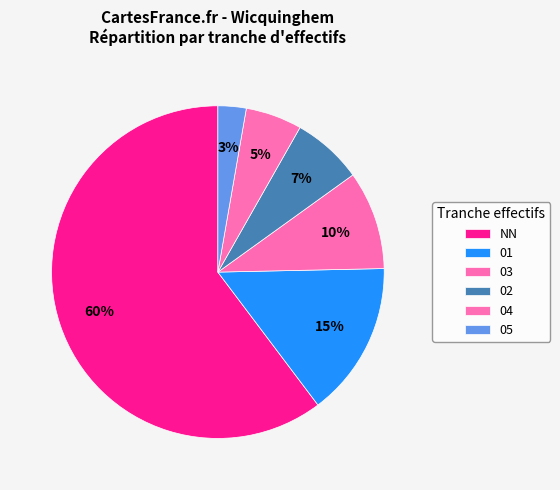

Which has a higher value, 04 or 03?

03